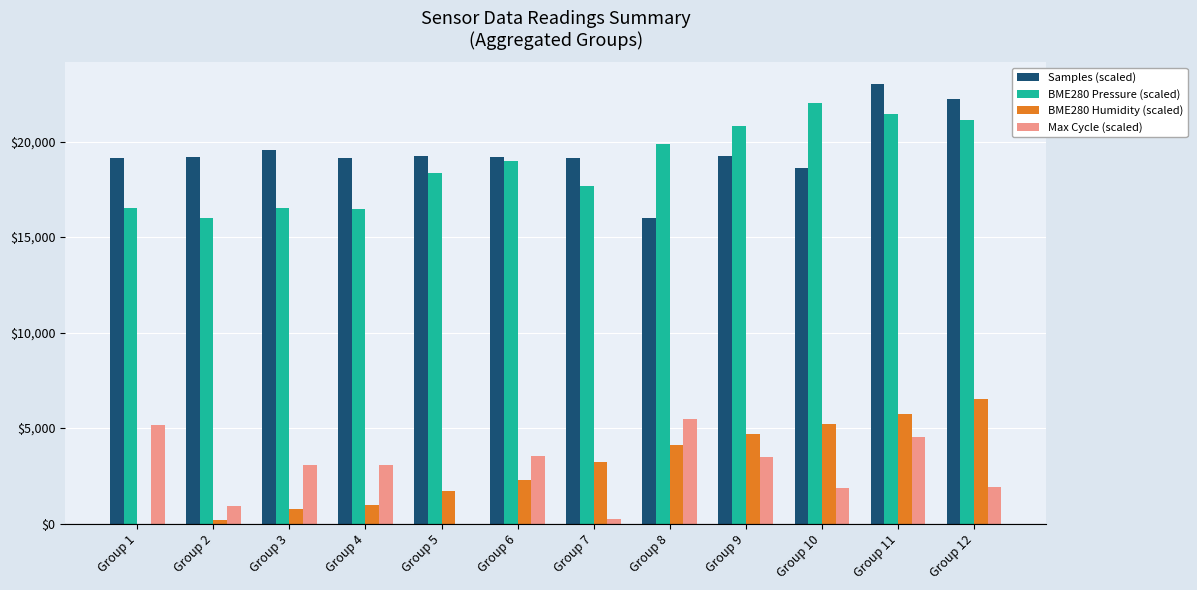

The value of BME280 Pressure (scaled) at Group 2 is 26306.0. True or false?

False